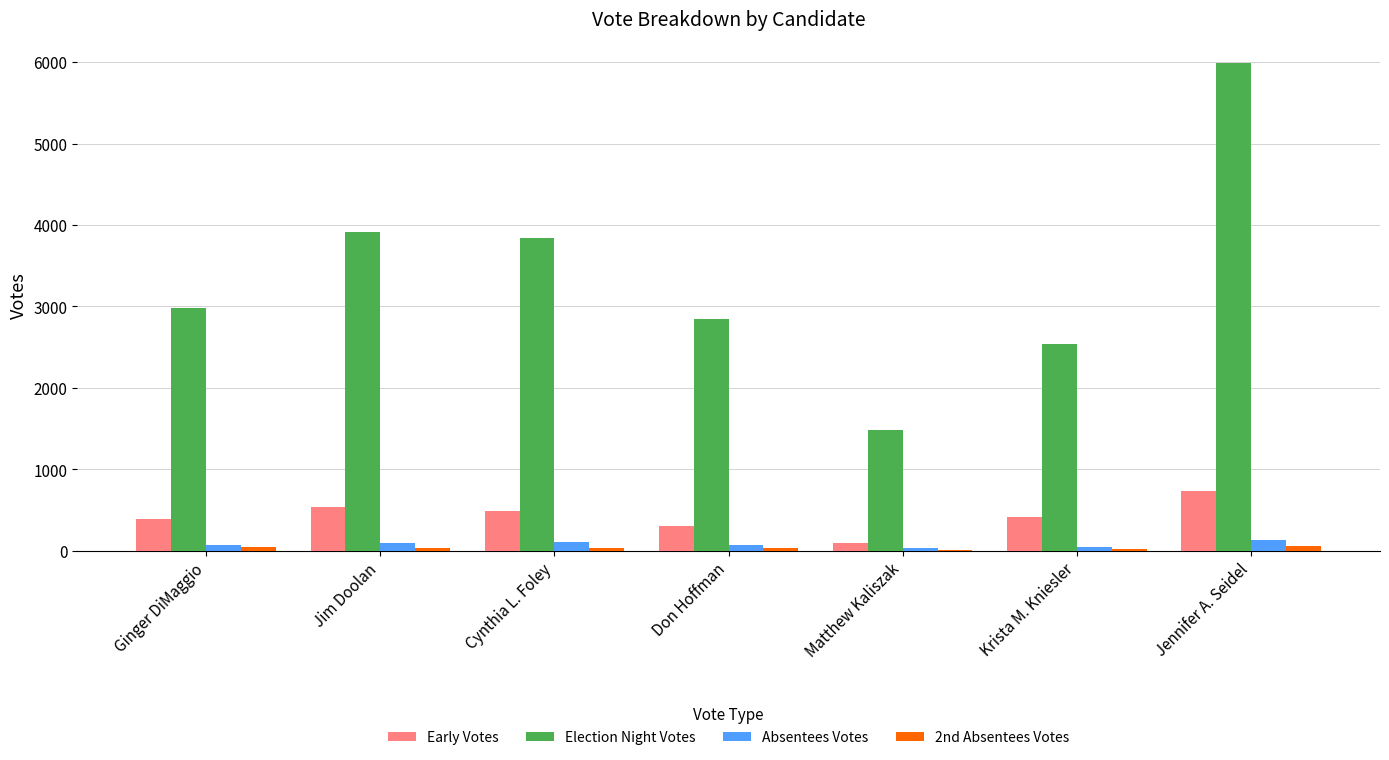

At which category is the sum across all series the highest?

Jennifer A. Seidel